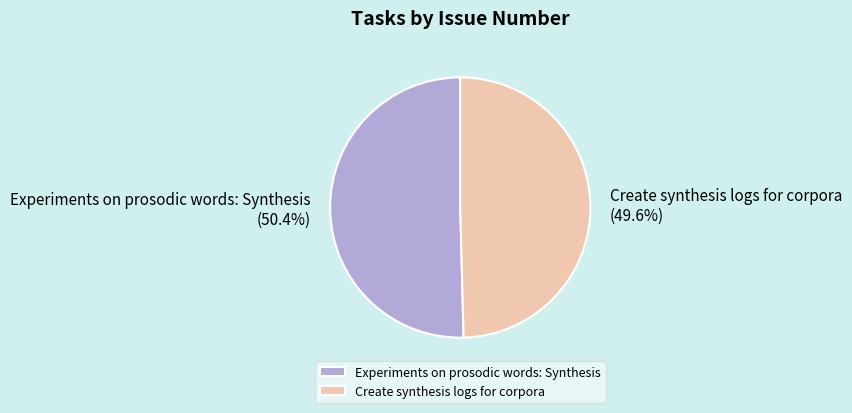

To the nearest percent, what is the difference between the Experiments on prosodic words: Synthesis and Create synthesis logs for corpora slice percentages?

1%